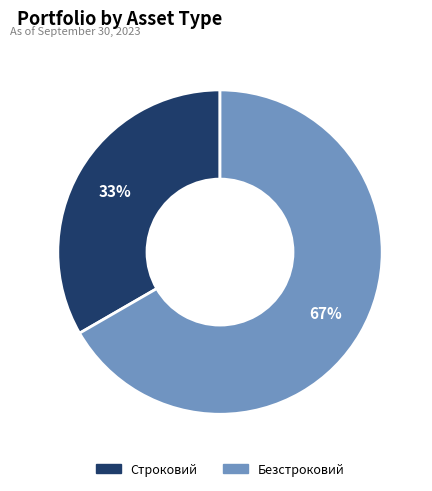

To the nearest percent, what is the combined percentage of Безстроковий and Строковий?

100%